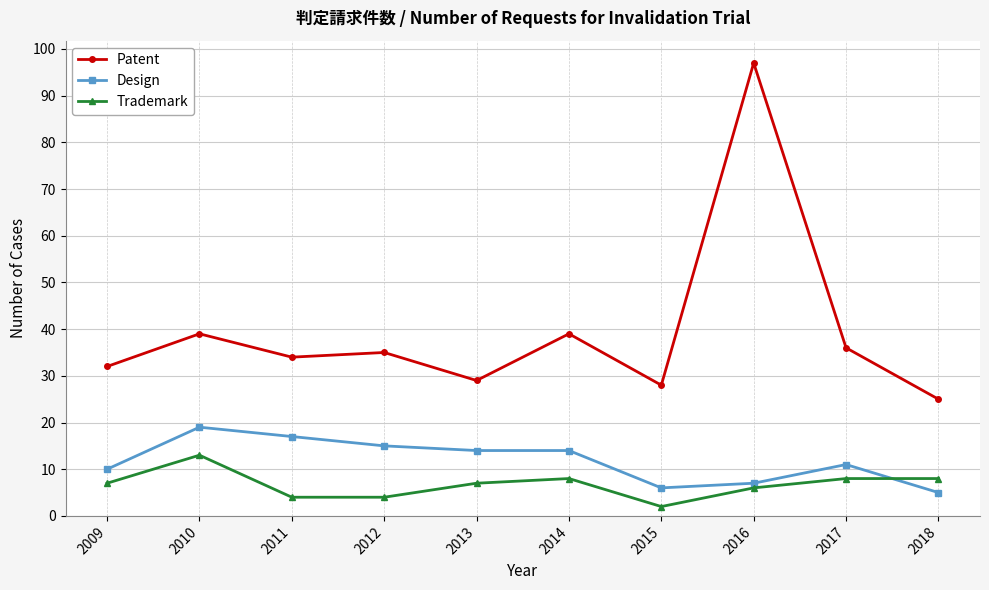

What is the minimum value for Trademark?

2